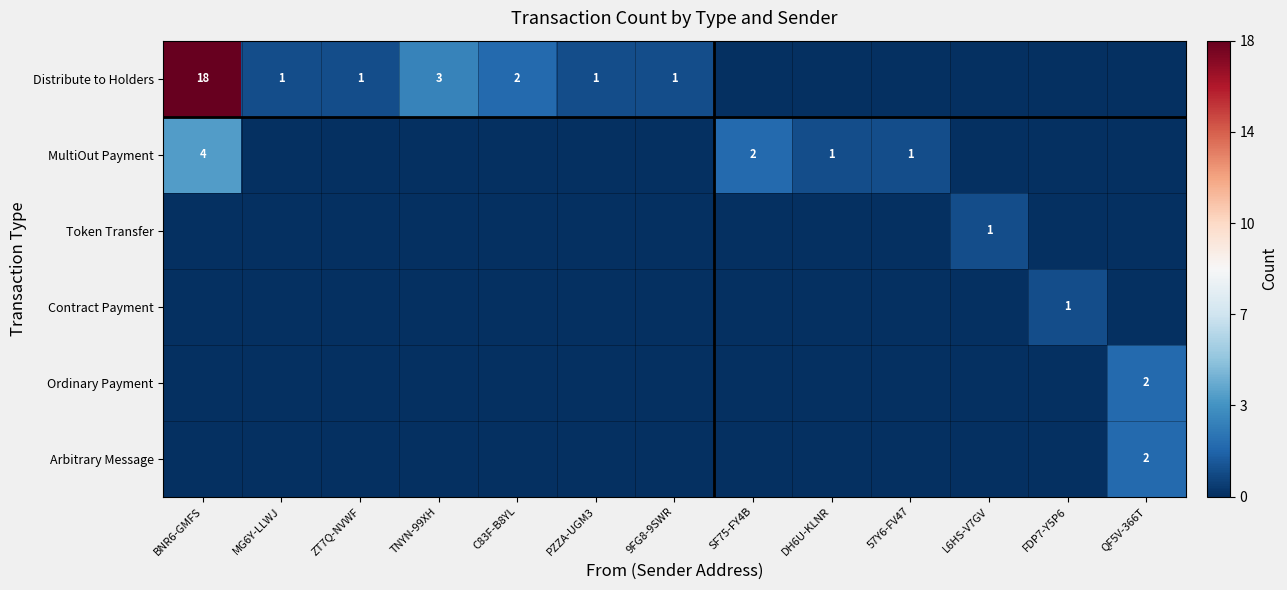

Count the number of categories in the chart.

13